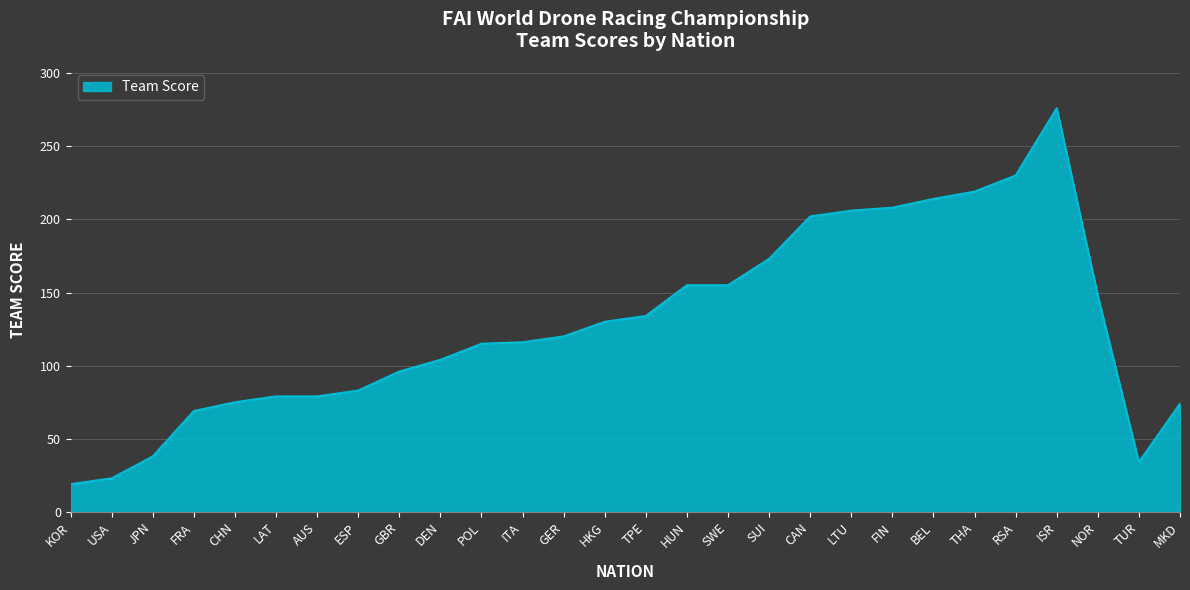

Which has a higher value, ESP or TPE?

TPE